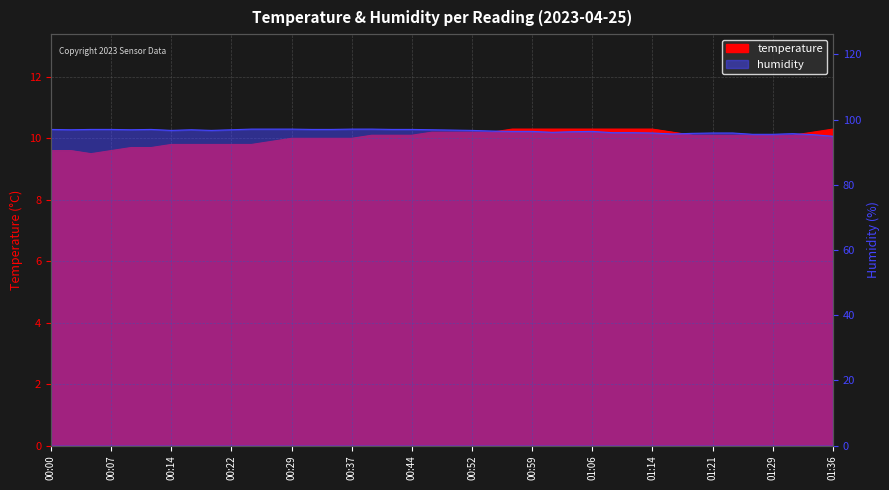

List the labels in order of value, largest first.

00:56, 00:59, 01:01, 01:04, 01:06, 01:09, 01:11, 01:14, 01:36, 00:47, 00:49, 00:52, 00:54, 01:16, 01:34, 00:39, 00:42, 00:44, 01:19, 01:21, 01:24, 01:26, 01:29, 01:31, 00:29, 00:32, 00:34, 00:37, 00:27, 00:14, 00:17, 00:19, 00:22, 00:24, 00:09, 00:12, 00:00, 00:02, 00:07, 00:05